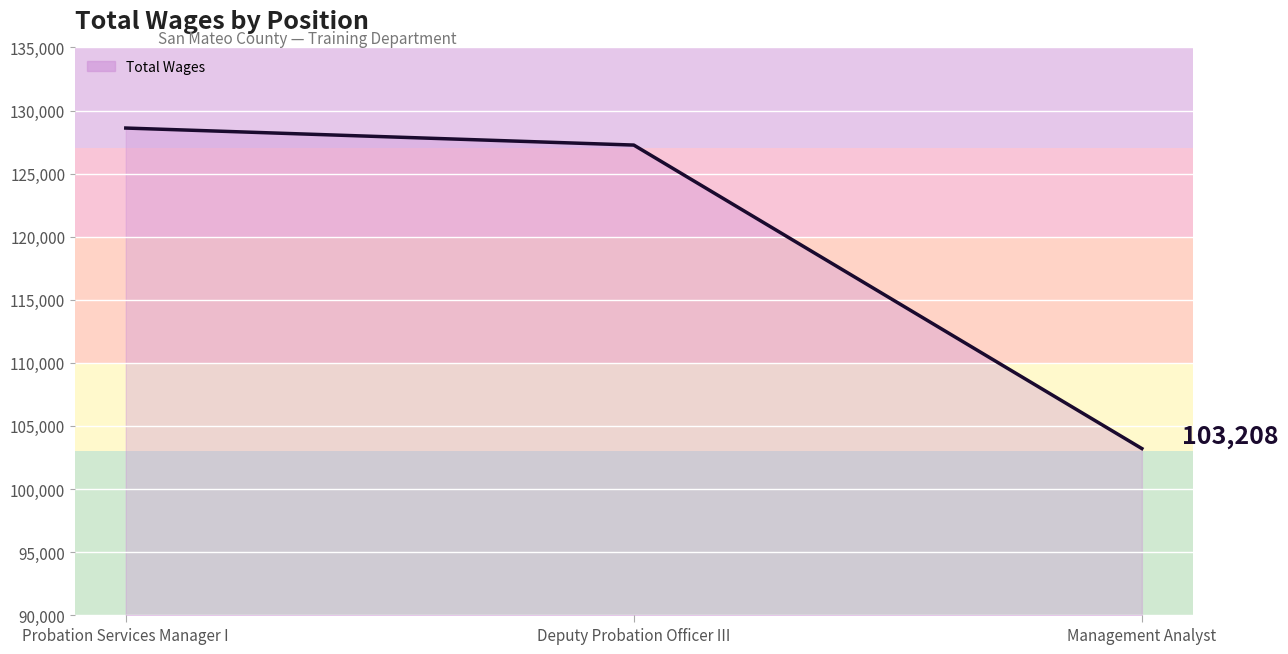

Which label corresponds to the smallest value in the chart?

Management Analyst